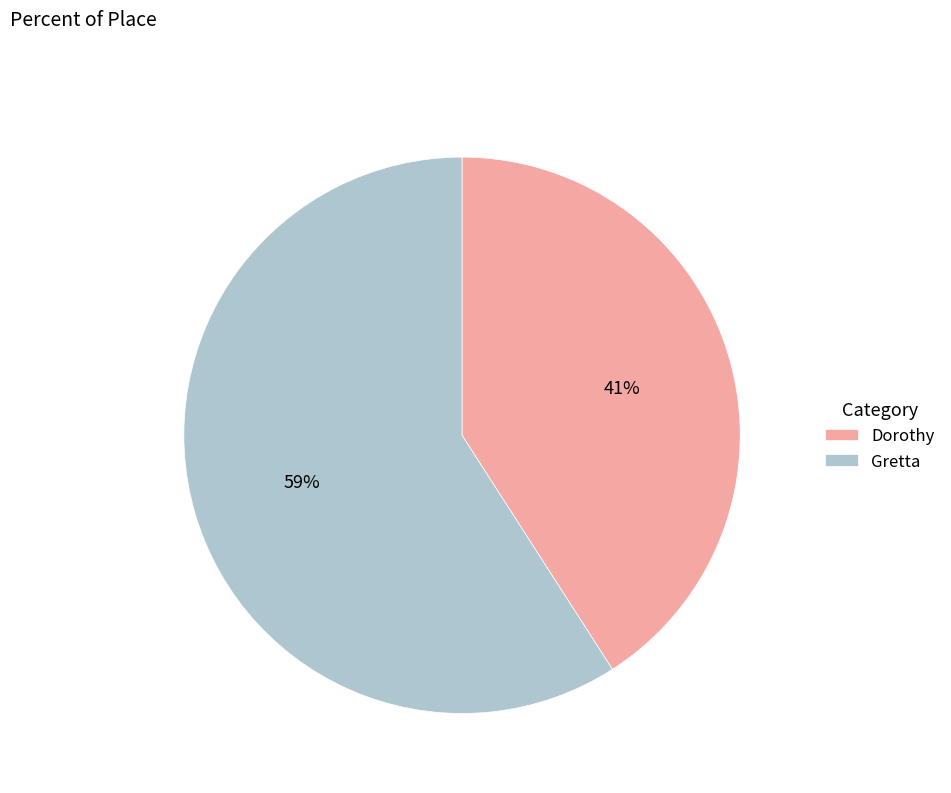

Is the sum of Gretta and Dorothy greater than half?

Yes